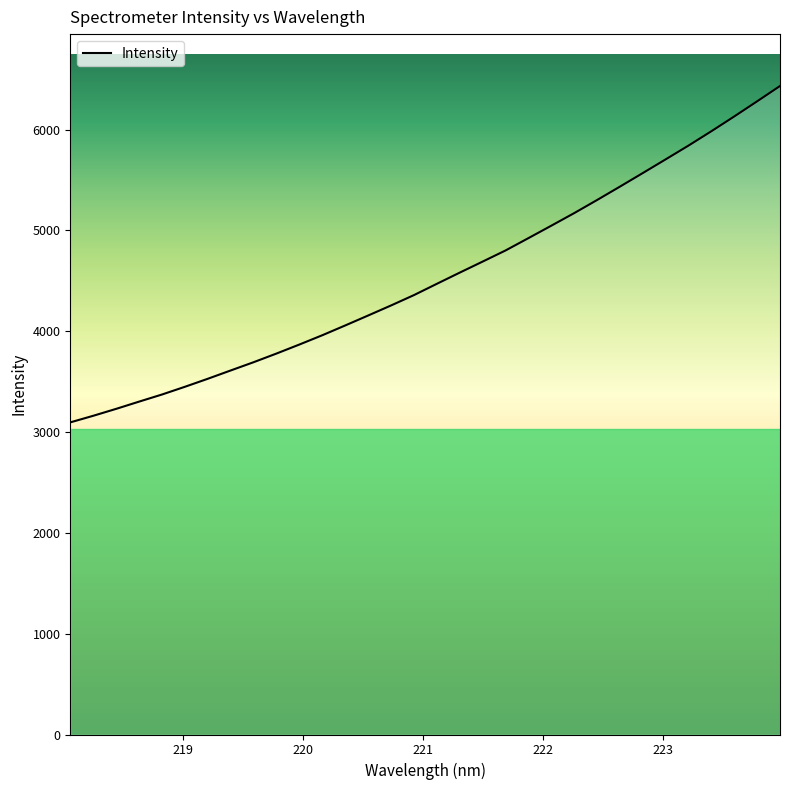

How many lines are shown in the chart?

1